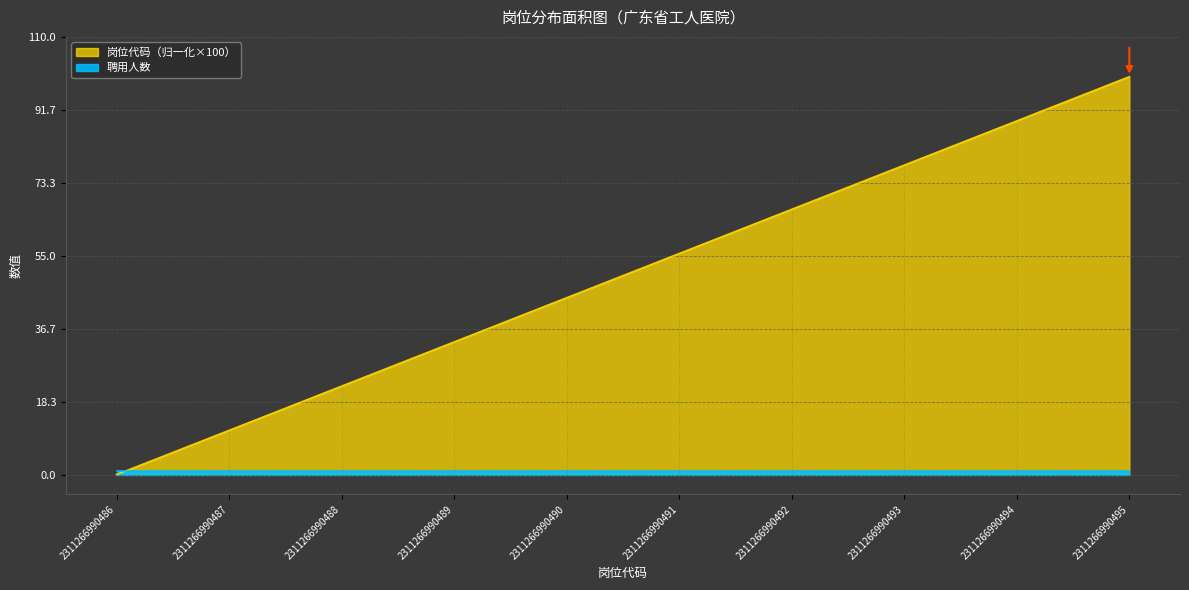

What is the change in value from 2311266990488 to 2311266990495?

+77.8